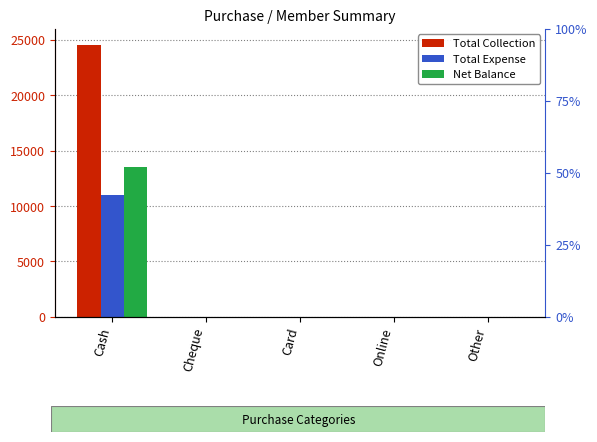

At which label is Total Expense closest to 5500?

Cash